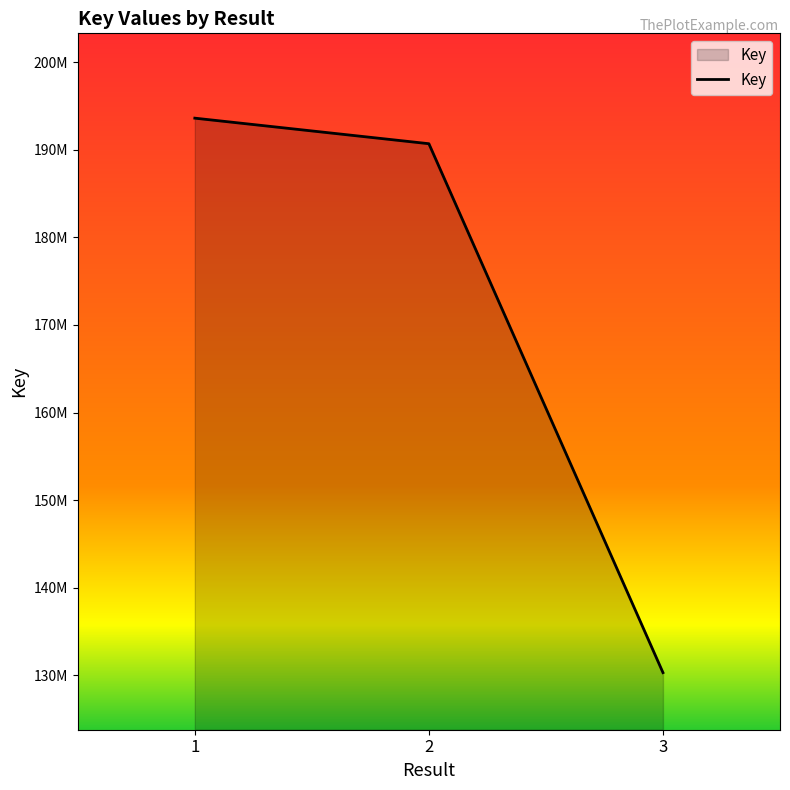

What is the difference between the maximum and minimum values?

63279047